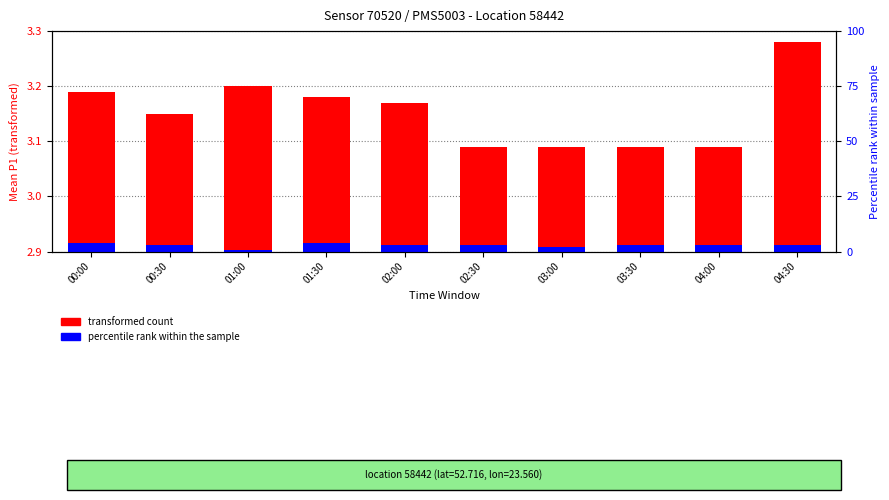

What is the label of the 7th bar from the left?

03:00